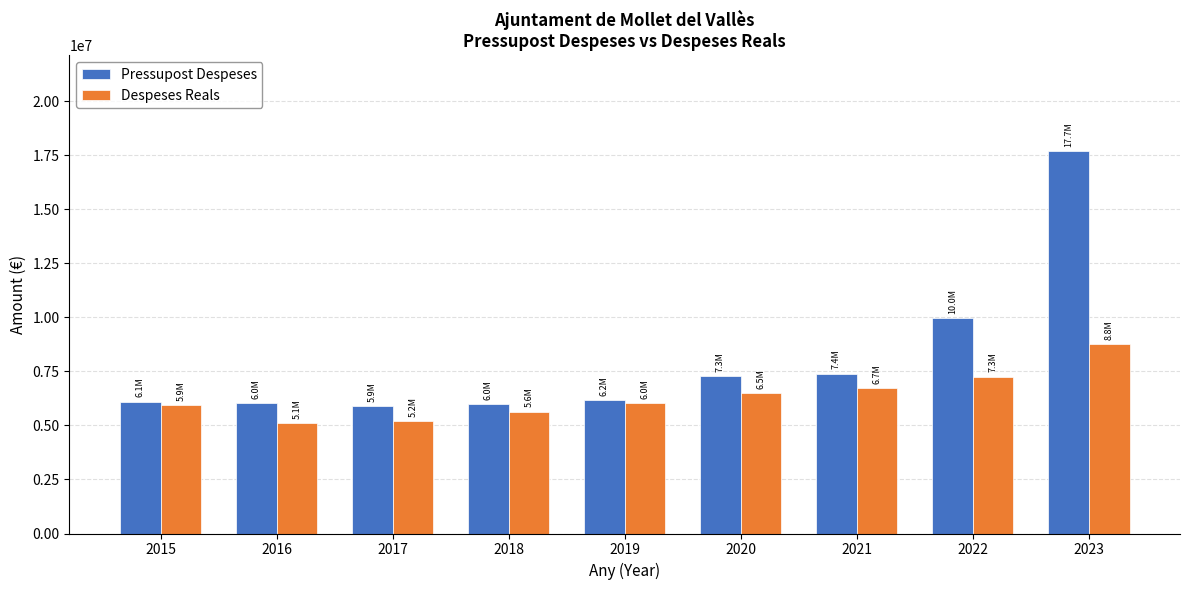

List the series in order of their overall mean, lowest first.

Despeses Reals, Pressupost Despeses